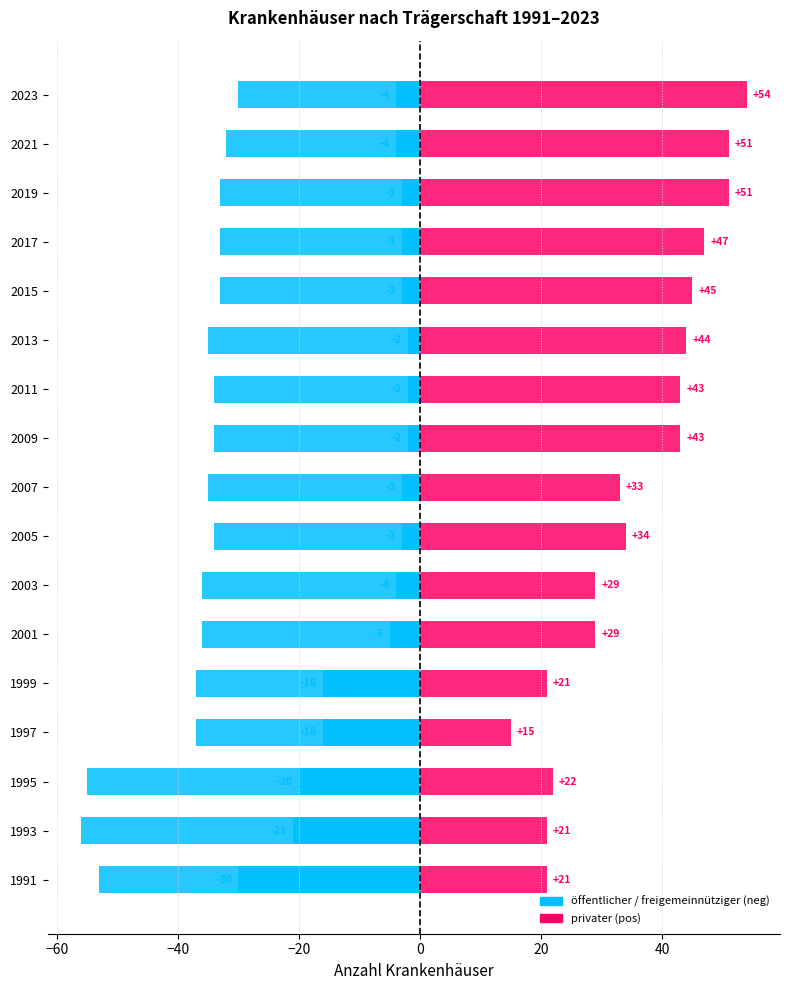

The value of privater at 2019 is 51. True or false?

True